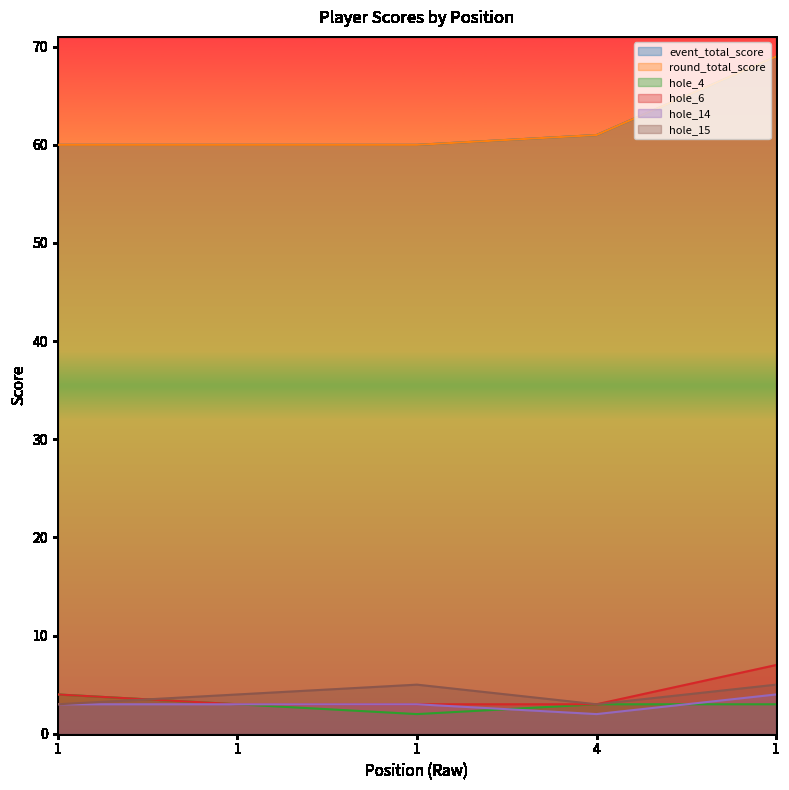

Reading left to right, what are all the values shown in this chart?

event_total_score: 1=60	1=60	1=60	4=61	1=69
round_total_score: 1=60	1=60	1=60	4=61	1=69
hole_4: 1=4	1=3	1=2	4=3	1=3
hole_6: 1=4	1=3	1=3	4=3	1=7
hole_14: 1=3	1=3	1=3	4=2	1=4
hole_15: 1=3	1=4	1=5	4=3	1=5